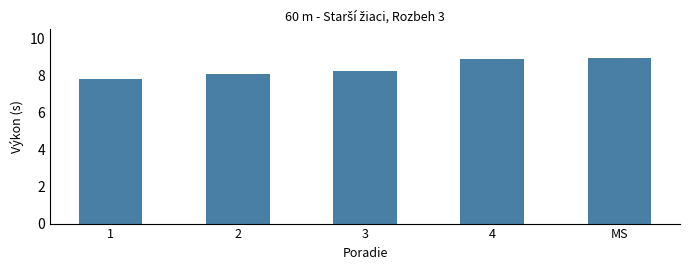

What is the smallest value displayed?

7.8